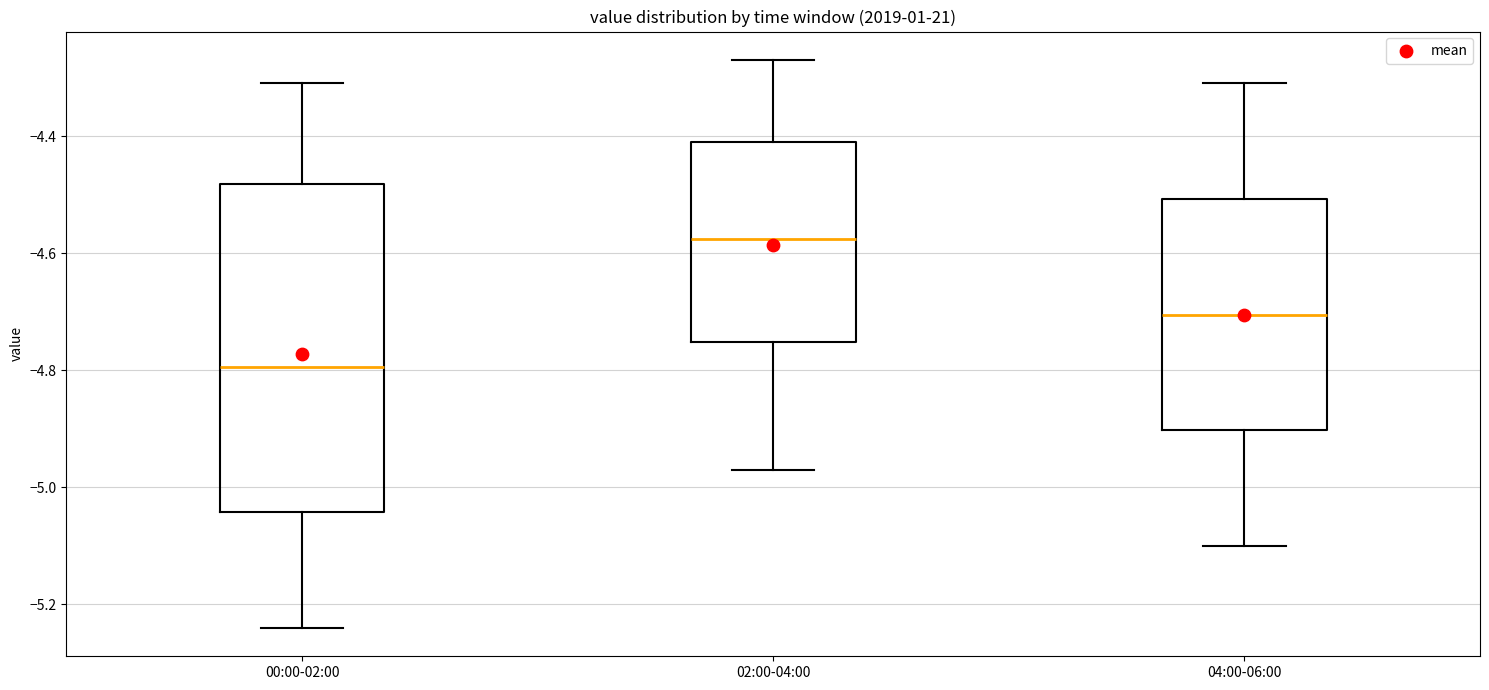

Which box has the highest median line?

02:00-04:00